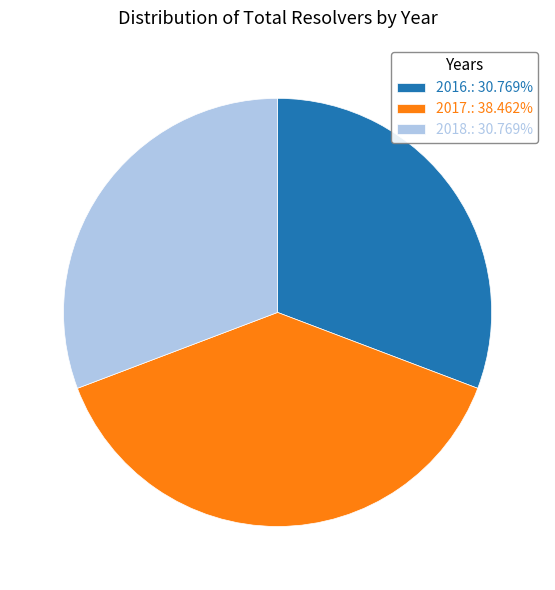

Is it true that 2018. is 31% of the pie?

True